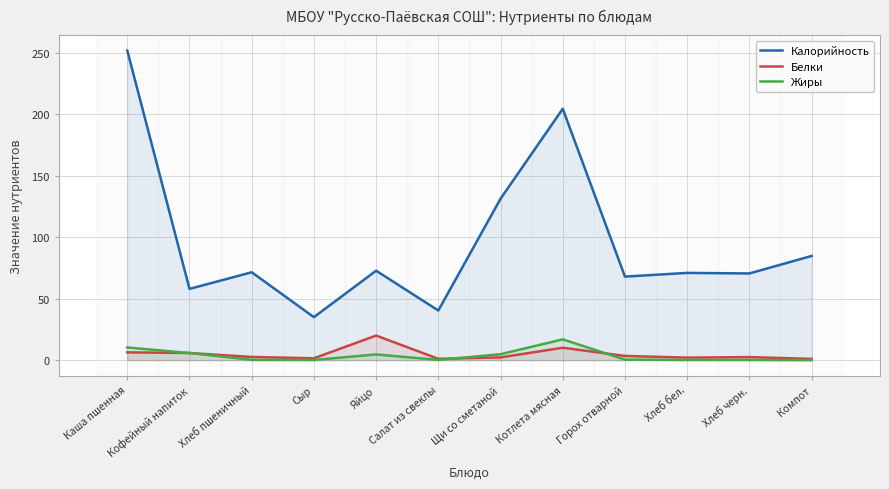

True or false: Жиры has more than 0 points higher than both neighbors.

True